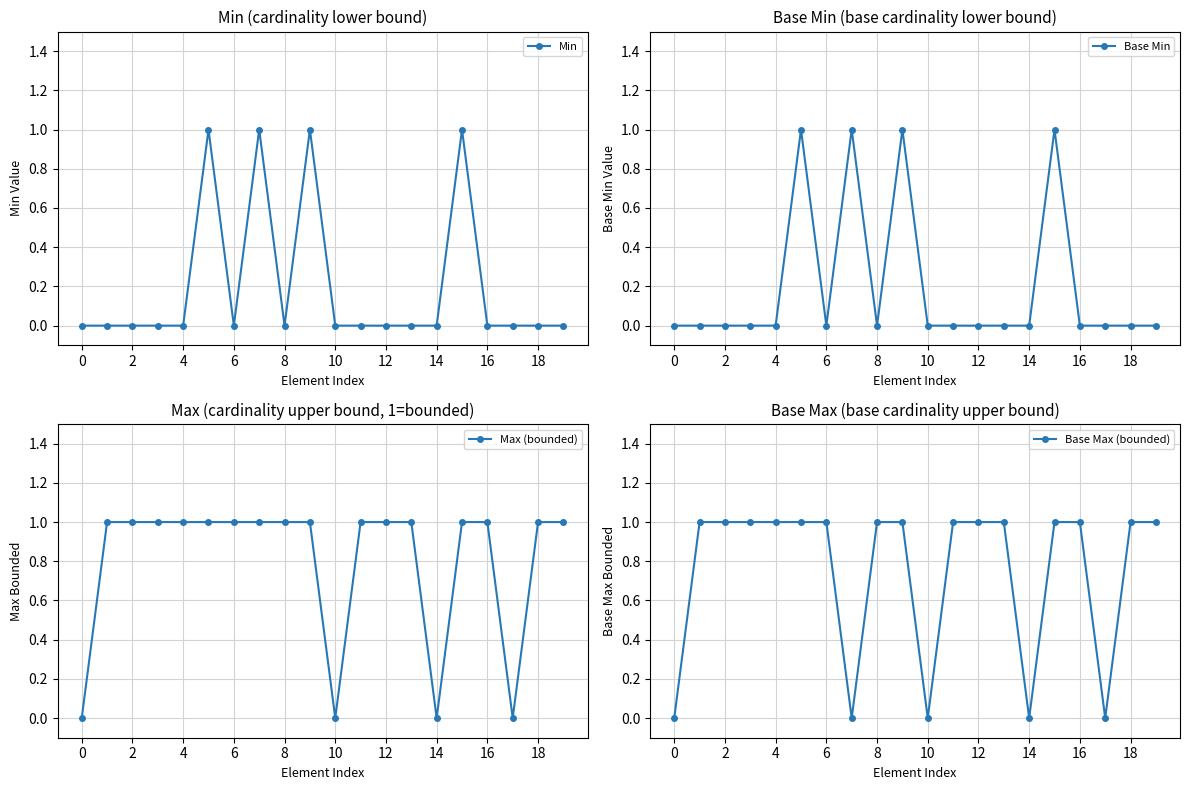

What is the difference between the second highest and second lowest values in the Max (bounded) series?

1